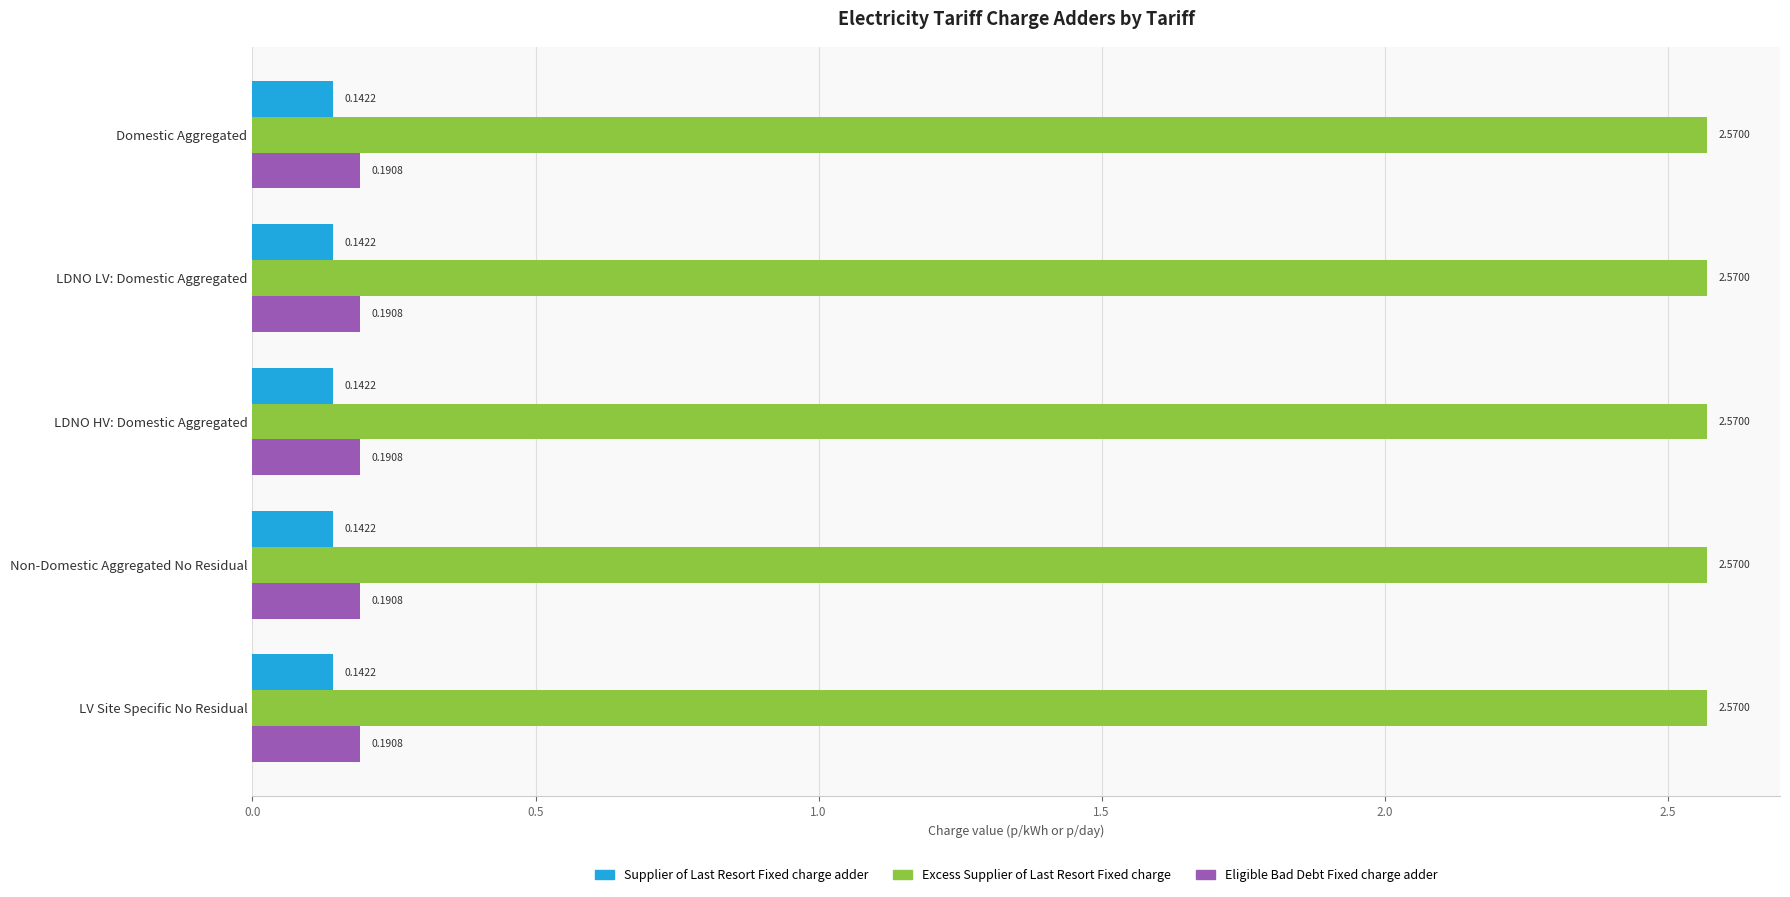

Rank the series by their maximum value, from highest to lowest.

Excess Supplier of Last Resort Fixed charge, Eligible Bad Debt Fixed charge adder, Supplier of Last Resort Fixed charge adder